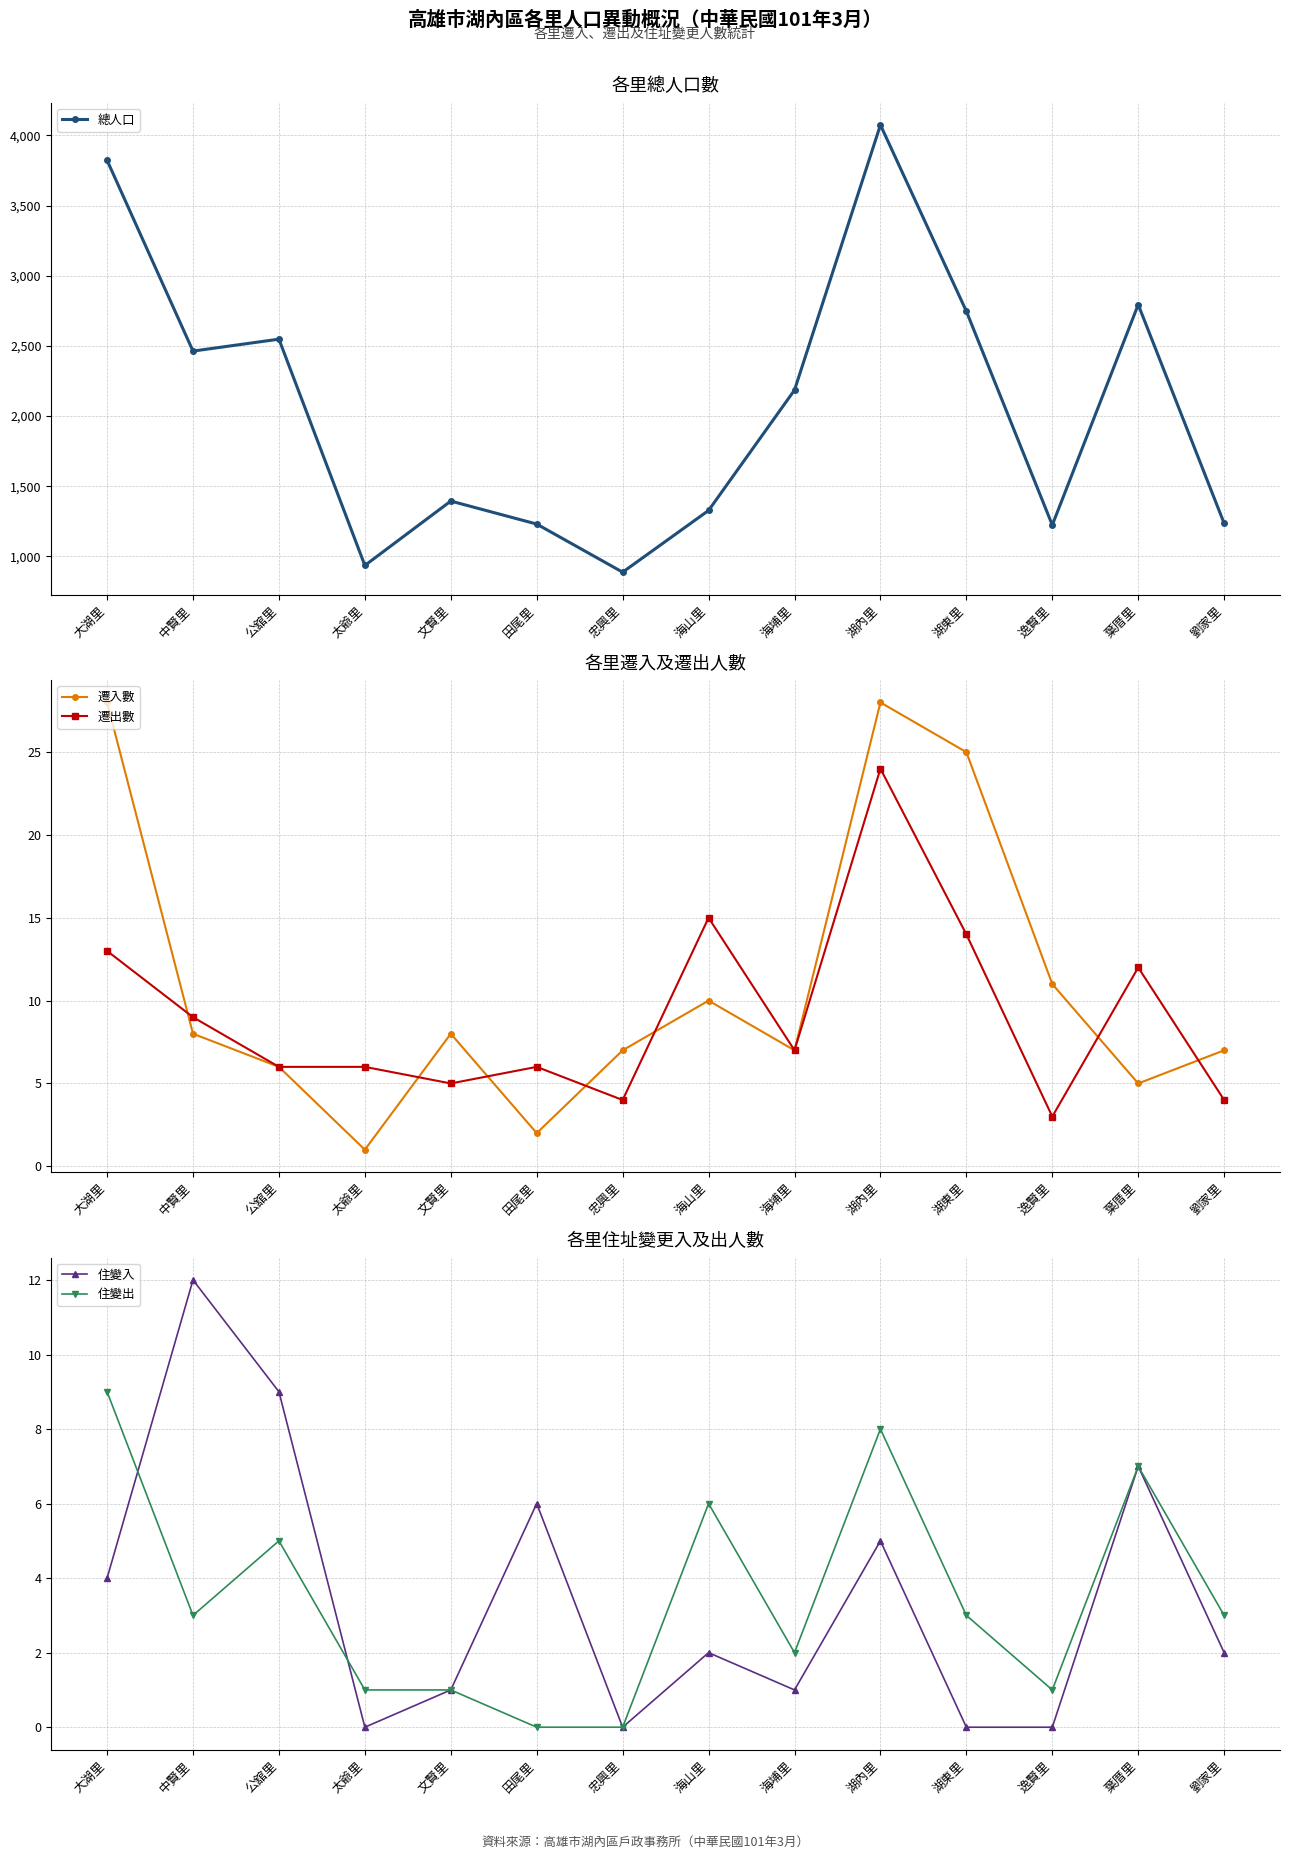

What is the value of the 住變出 point at the 5th from the left?

1